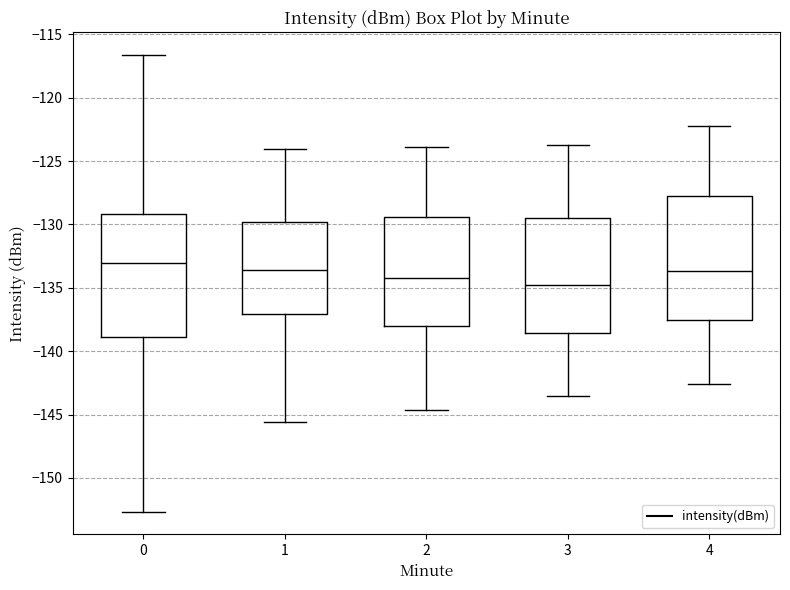

Reading left to right, read every box against the y-axis: the position of its median line, the range the box covers, and the ends of its whiskers. The values are not printed on the chart, so give them approximately, as read against the axis.

0: median -133.0, box -139.0 to -129.0, whiskers -152.5 to -116.5
1: median -133.5, box -137.0 to -130.0, whiskers -145.5 to -124.0
2: median -134.0, box -138.0 to -129.5, whiskers -144.5 to -124.0
3: median -134.5, box -138.5 to -129.5, whiskers -143.5 to -123.5
4: median -133.5, box -137.5 to -127.5, whiskers -142.5 to -122.0